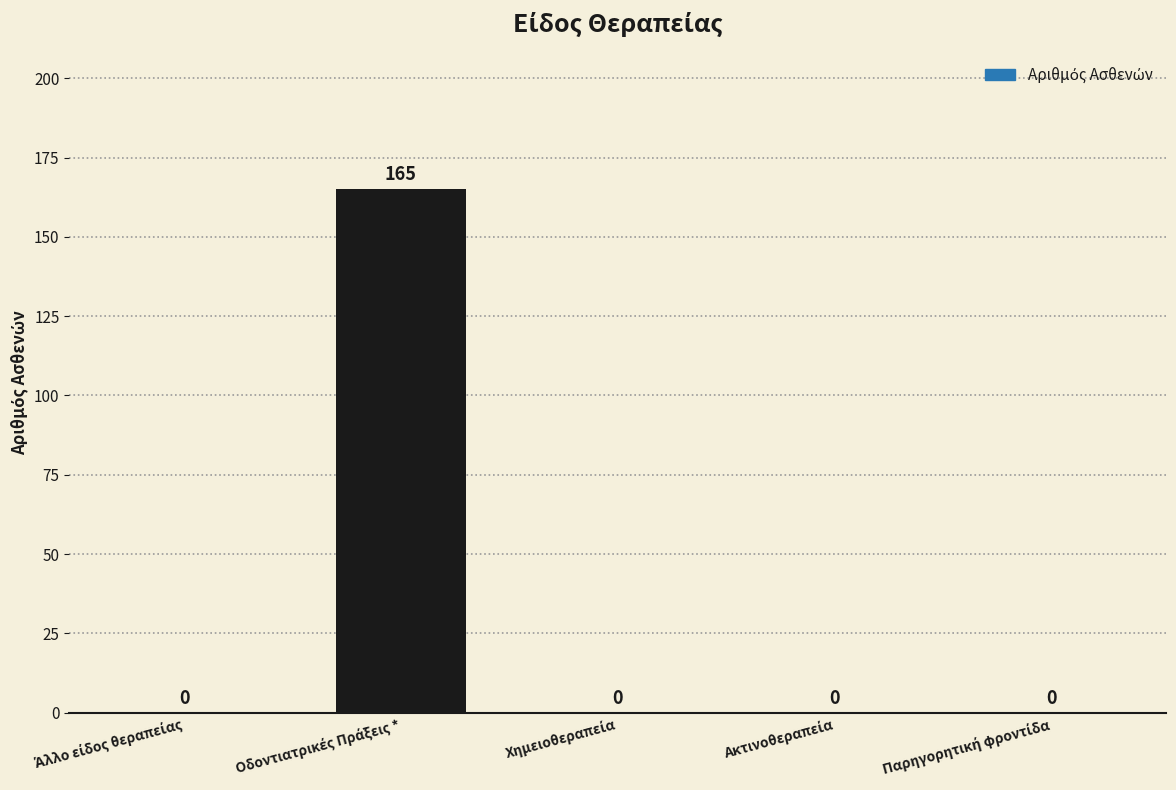

What is the sum of all values?

165